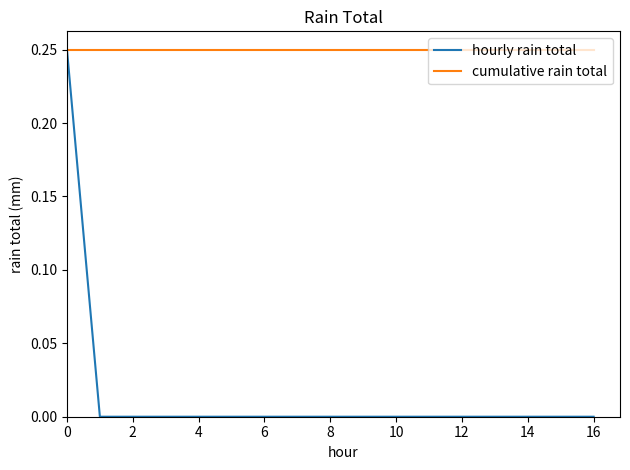

List the series in order of their overall mean, highest first.

cumulative rain total, hourly rain total